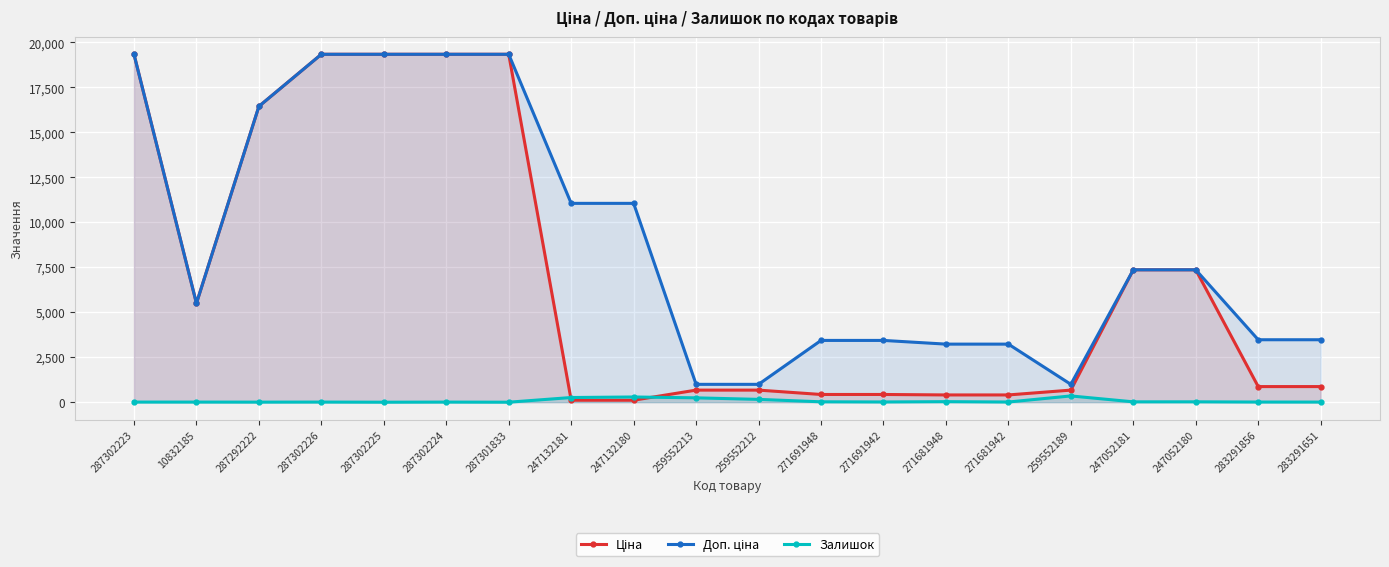

At which category is the sum across all series the highest?

287302223